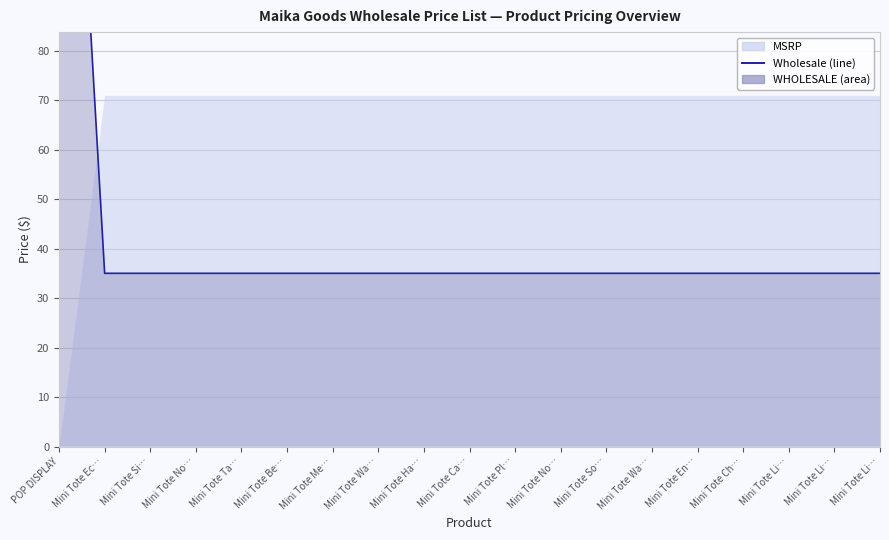

What is the sum of the values at Mini Tote No… and Mini Tote Me…?

70